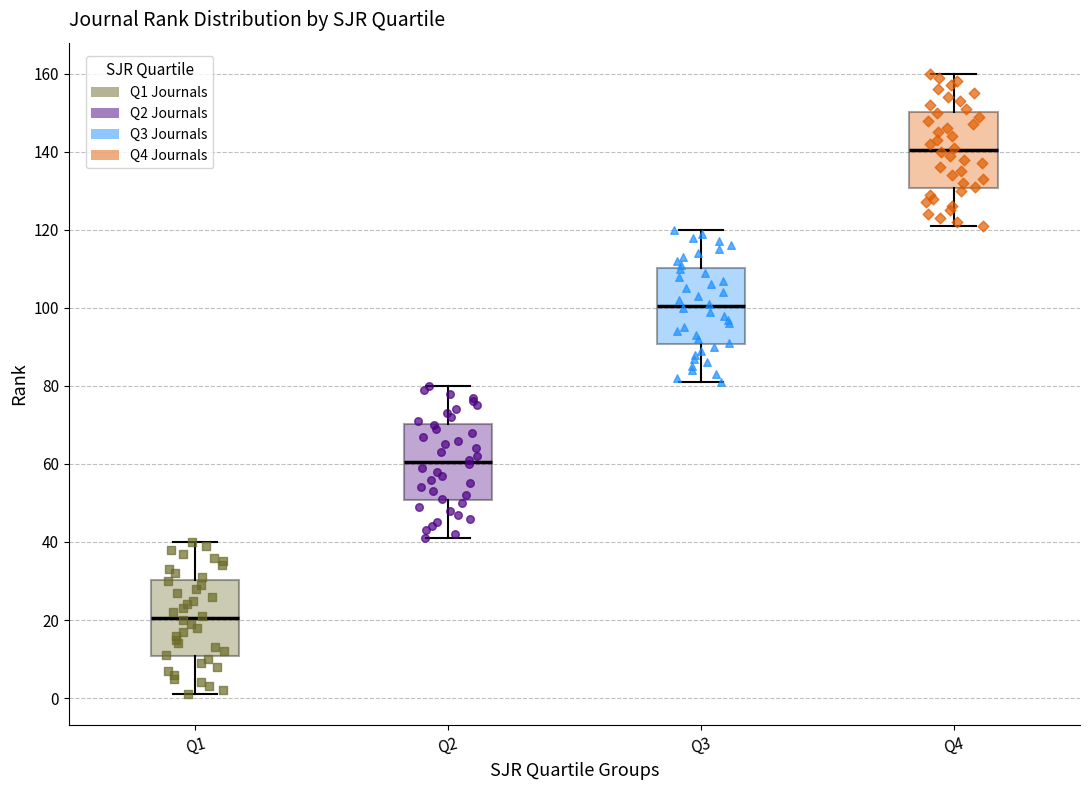

Reading left to right, read every box against the y-axis: the position of its median line, the range the box covers, and the ends of its whiskers. The values are not printed on the chart, so give them approximately, as read against the axis.

Q1: median 20, box 10 to 30, whiskers 2 to 40
Q2: median 60, box 50 to 70, whiskers 42 to 80
Q3: median 100, box 90 to 110, whiskers 82 to 120
Q4: median 140, box 130 to 150, whiskers 122 to 160